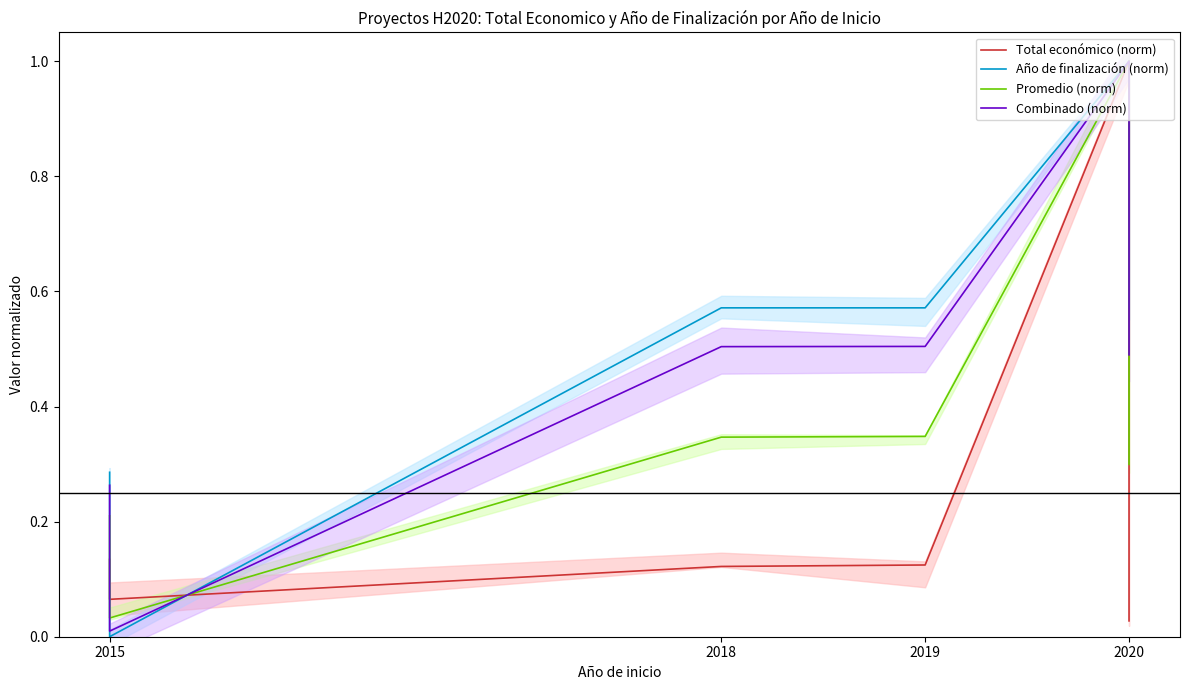

List the series in order of their peak value, highest first.

Total económico (norm), Año de finalización (norm), Promedio (norm), Combinado (norm)